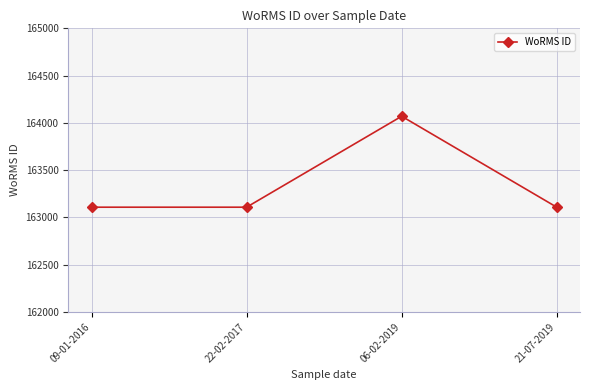

How many lines are shown in the chart?

1